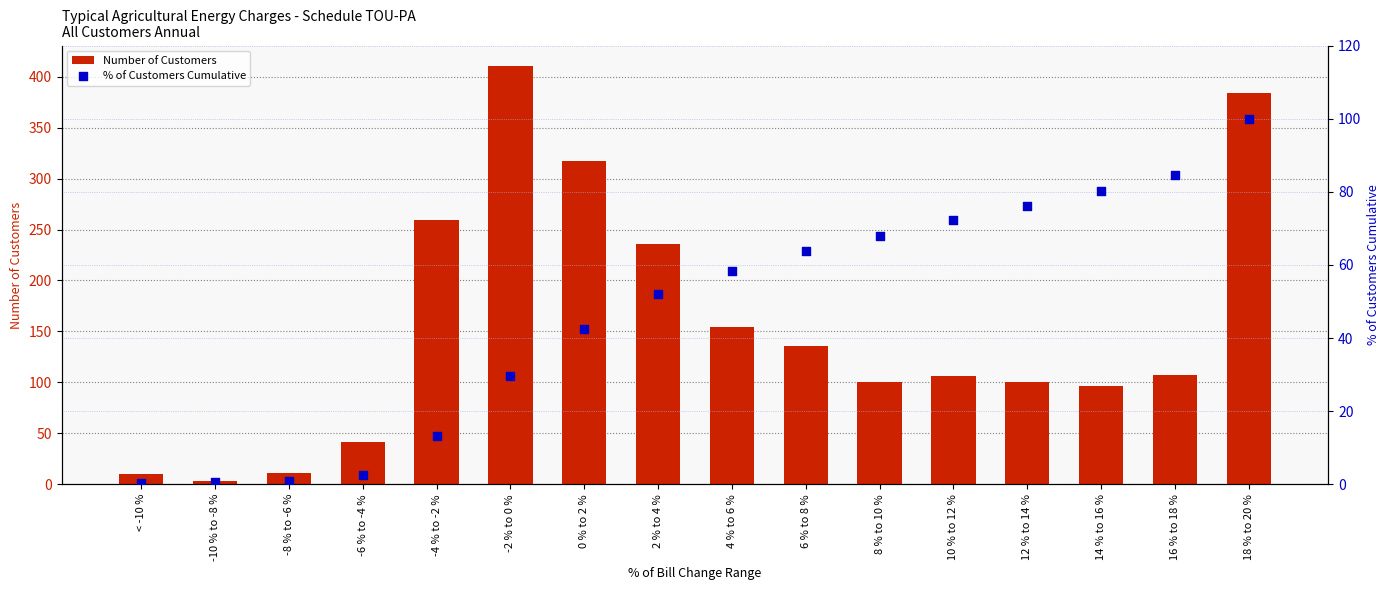

Which series contains the highest Y value?

Number of Customers